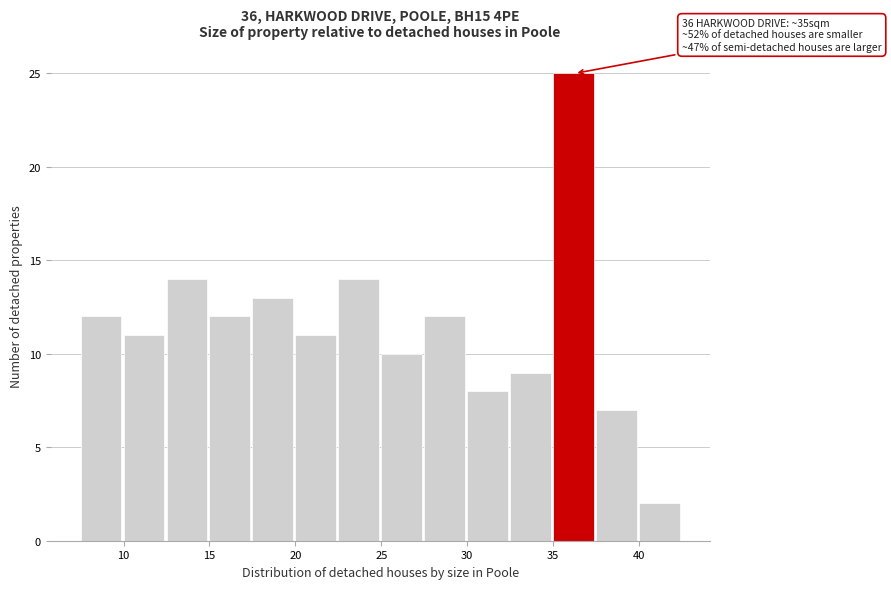

Over which range of the x-axis is the bar tallest?

35.0 to 37.5